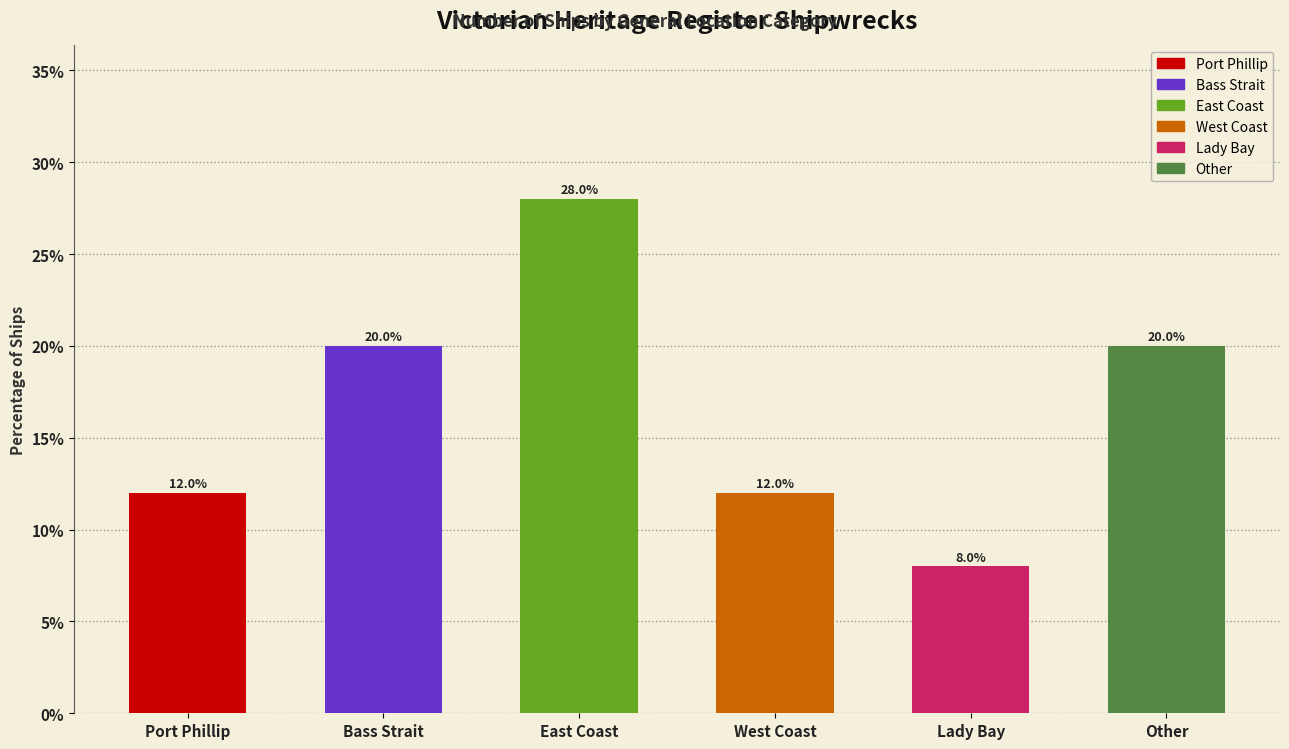

The value at Port Phillip is 12.0. True or false?

True